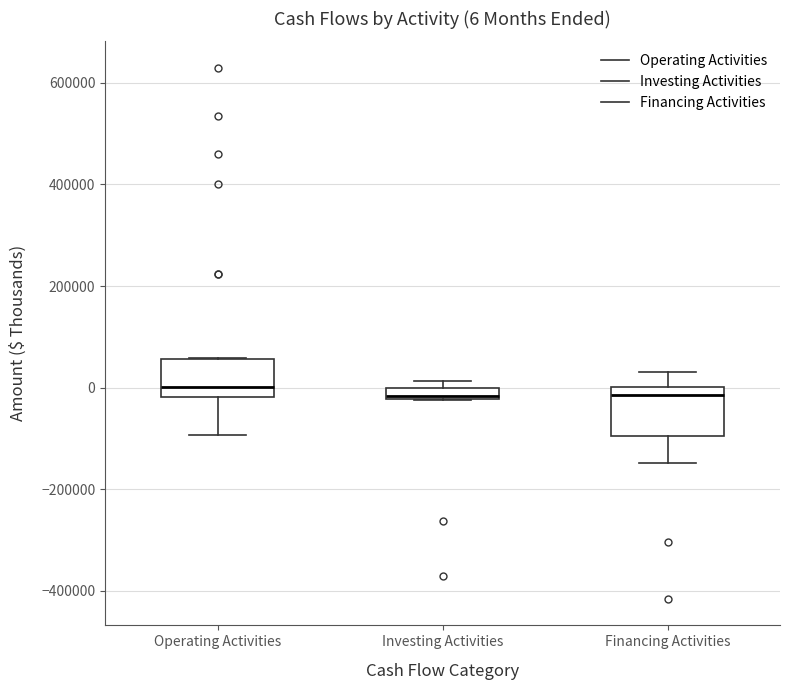

Which box is the tallest, from its lower edge to its upper edge?

Financing Activities